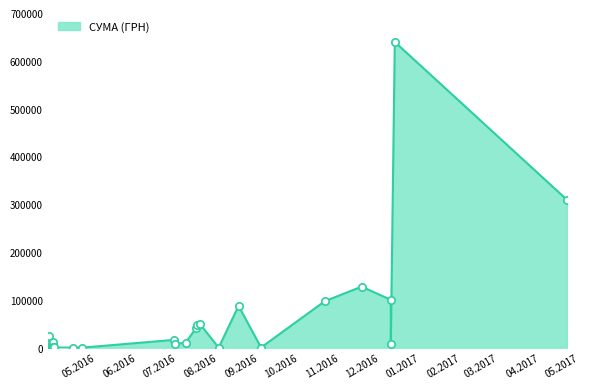

What is the change in value from 30 to 38?

-933.8